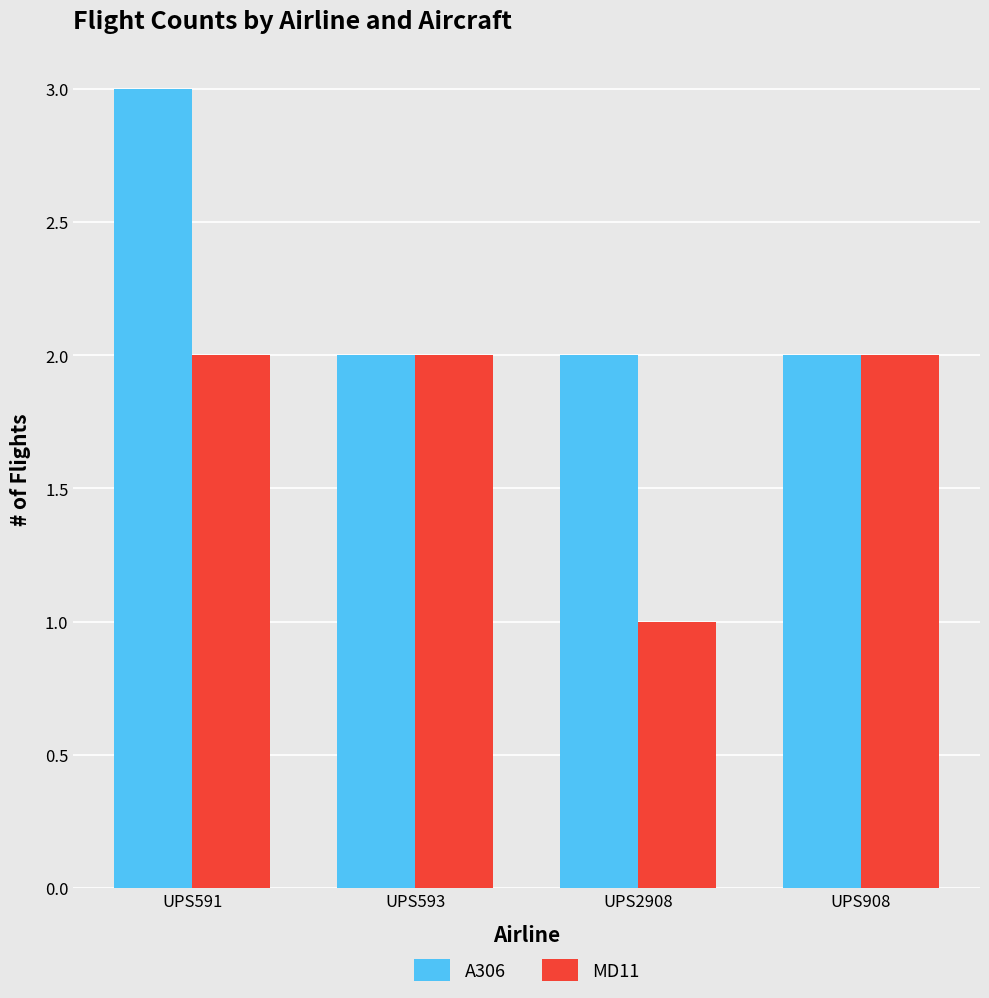

How many bars are there in total?

8